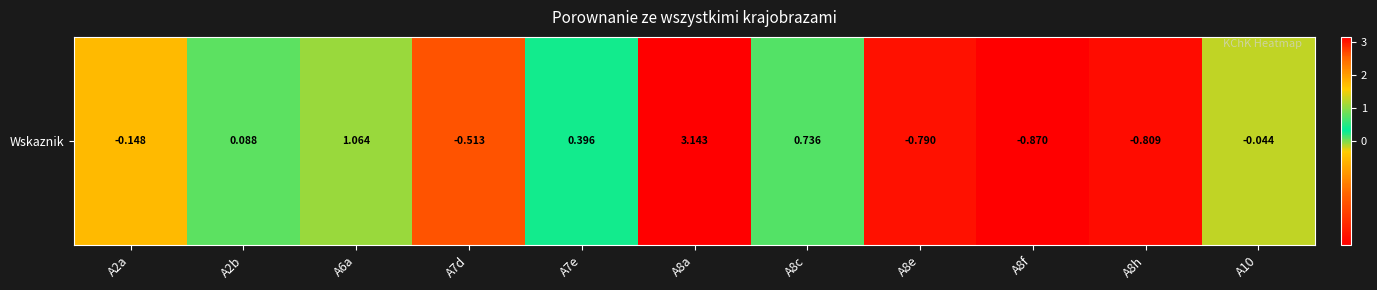

Between A8f and A7e, which is larger?

A7e